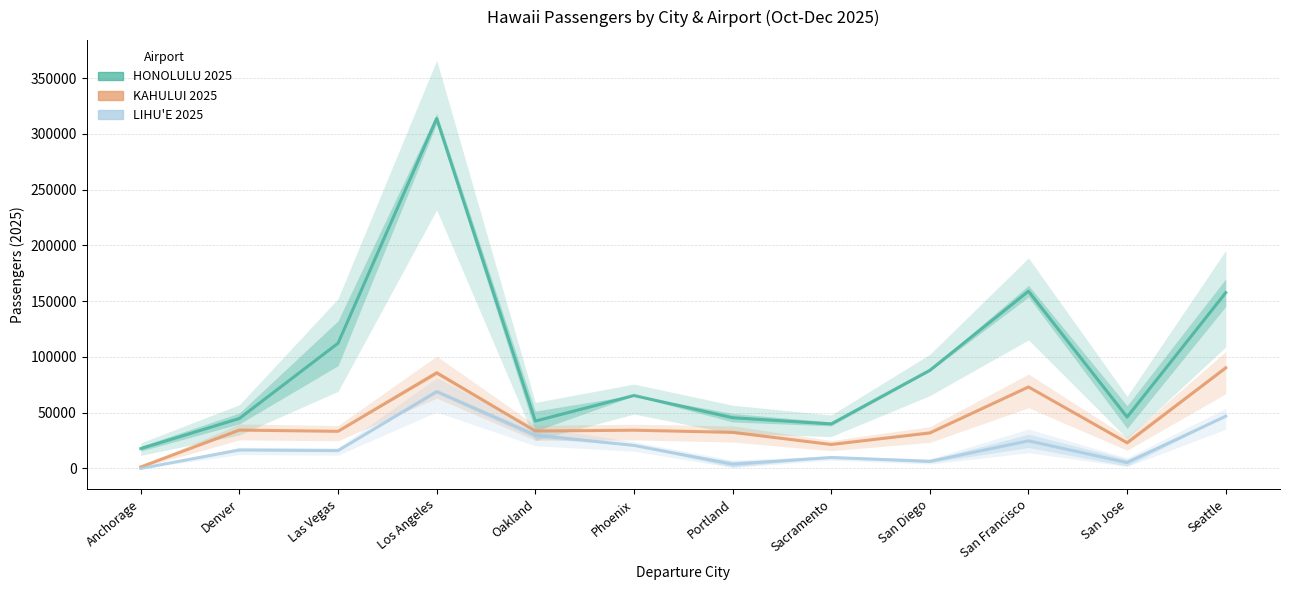

What is the spread (max minus min) of values at Oakland?

12672.5